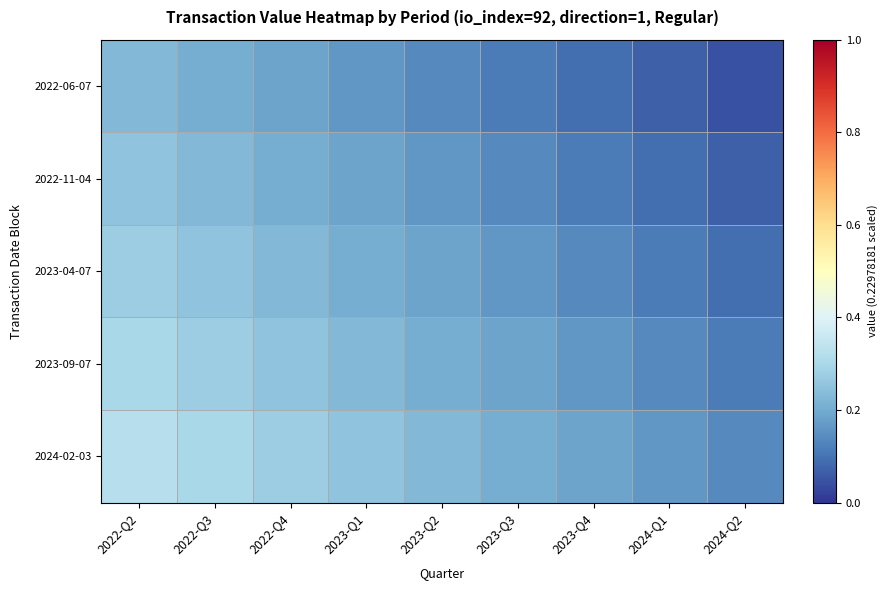

How many categories are shown in the chart?

9